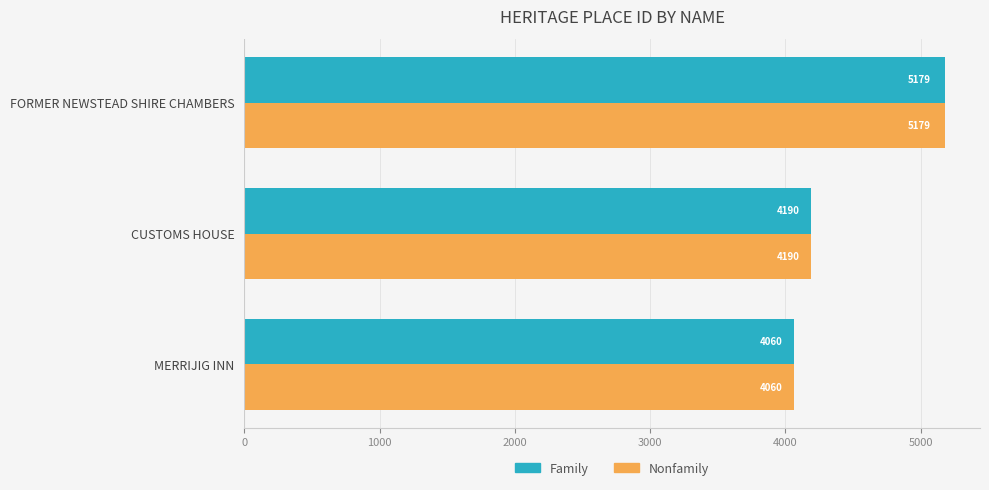

Rank the categories by Family value from highest to lowest.

FORMER NEWSTEAD SHIRE CHAMBERS, CUSTOMS HOUSE, MERRIJIG INN